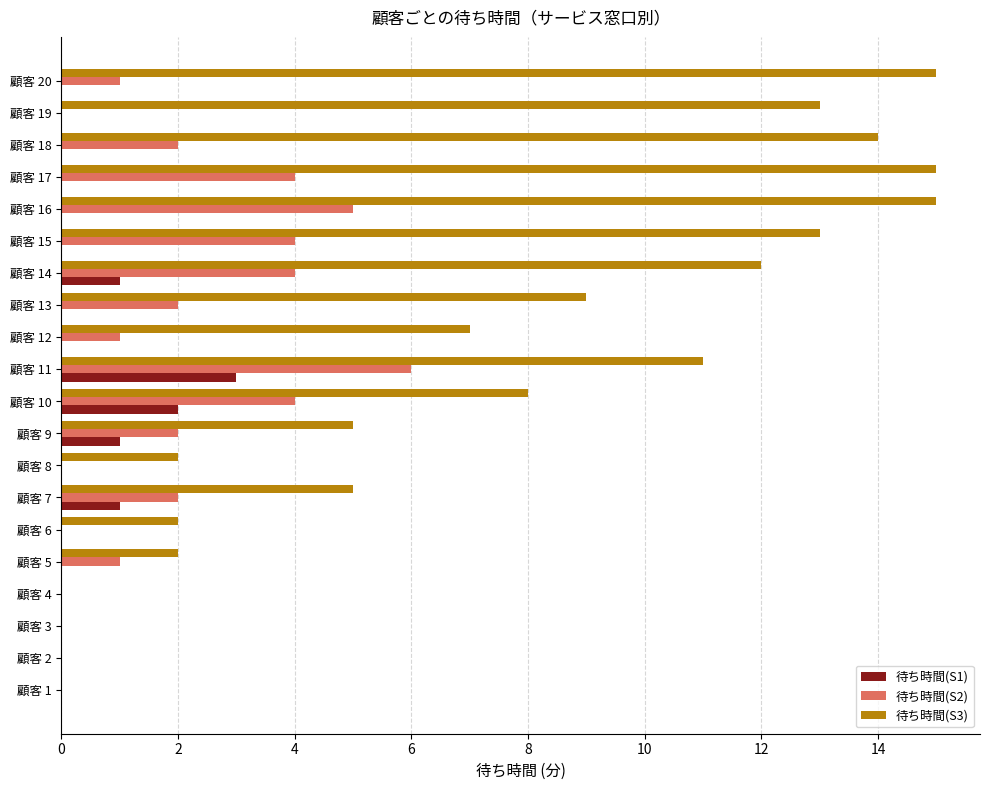

Is the value of 待ち時間(S2) at 顧客 5 greater than the value of 待ち時間(S1) at 顧客 6?

Yes